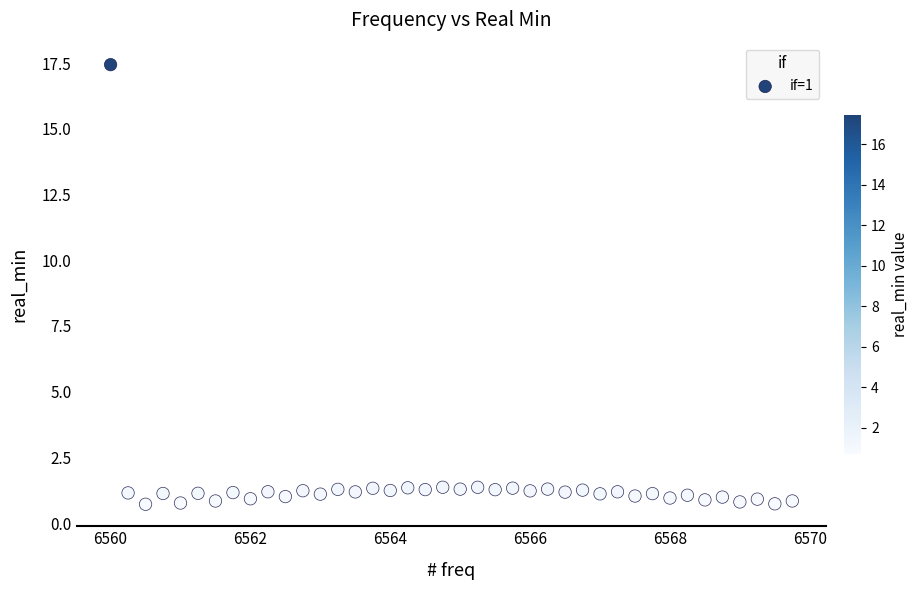

What is the range of X values (max minus min)?

9.8